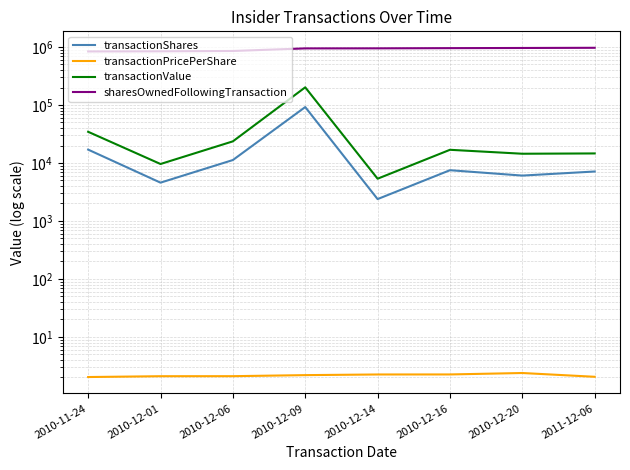

Reading left to right, what are all the values shown in this chart?

transactionShares: 2010-11-24=17000.0	2010-12-01=4577.0	2010-12-06=11239.0	2010-12-09=92172.0	2010-12-14=2382.0	2010-12-16=7501.0	2010-12-20=6060.0	2011-12-06=7125.0
transactionPricePerShare: 2010-11-24=2.0	2010-12-01=2.1	2010-12-06=2.1	2010-12-09=2.2	2010-12-14=2.2	2010-12-16=2.2	2010-12-20=2.4	2011-12-06=2.0
transactionValue: 2010-11-24=34505.0	2010-12-01=9600.0	2010-12-06=23602.0	2010-12-09=201817.0	2010-12-14=5353.0	2010-12-16=16877.0	2010-12-20=14432.0	2011-12-06=14606.0
sharesOwnedFollowingTransaction: 2010-11-24=839031.0	2010-12-01=843608.0	2010-12-06=854847.0	2010-12-09=947019.0	2010-12-14=949401.0	2010-12-16=956902.0	2010-12-20=962962.0	2011-12-06=970087.0